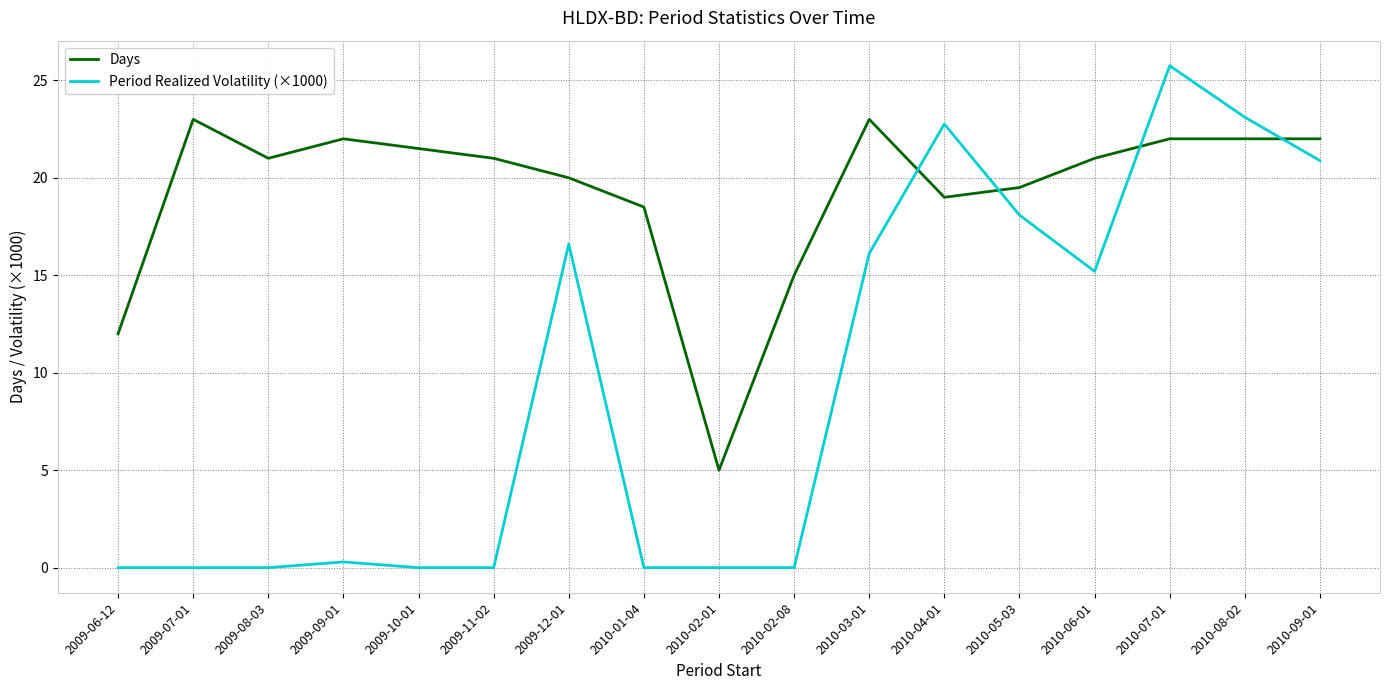

Reading right to left, what are all the values shown in this chart?

Days: 2010-09-01=22.0	2010-08-02=22.0	2010-07-01=22.0	2010-06-01=21.0	2010-05-03=19.5	2010-04-01=19.0	2010-03-01=23.0	2010-02-08=15.0	2010-02-01=5.0	2010-01-04=18.5	2009-12-01=20.0	2009-11-02=21.0	2009-10-01=21.5	2009-09-01=22.0	2009-08-03=21.0	2009-07-01=23.0	2009-06-12=12.0
Period Realized Volatility (×1000): 2010-09-01=20.9	2010-08-02=23.1	2010-07-01=25.7	2010-06-01=15.2	2010-05-03=18.1	2010-04-01=22.8	2010-03-01=16.1	2010-02-08=0.0	2010-02-01=0.0	2010-01-04=0.0	2009-12-01=16.6	2009-11-02=0.0	2009-10-01=0.0	2009-09-01=0.3	2009-08-03=0.0	2009-07-01=0.0	2009-06-12=0.0